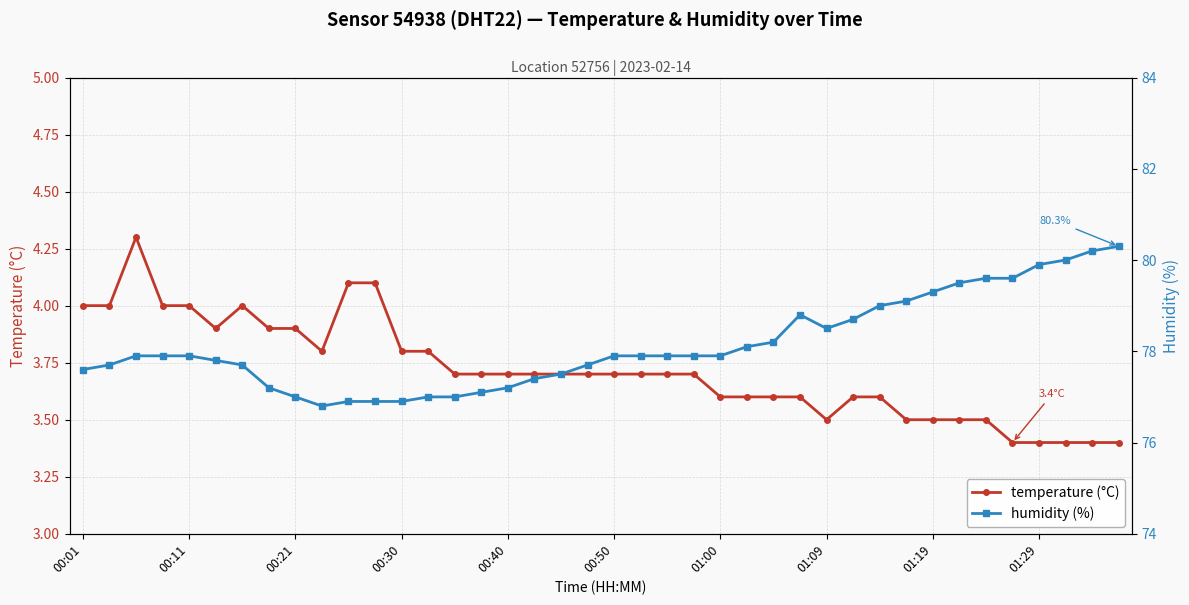

What is the difference between the highest and lowest values at 01:09?

75.0